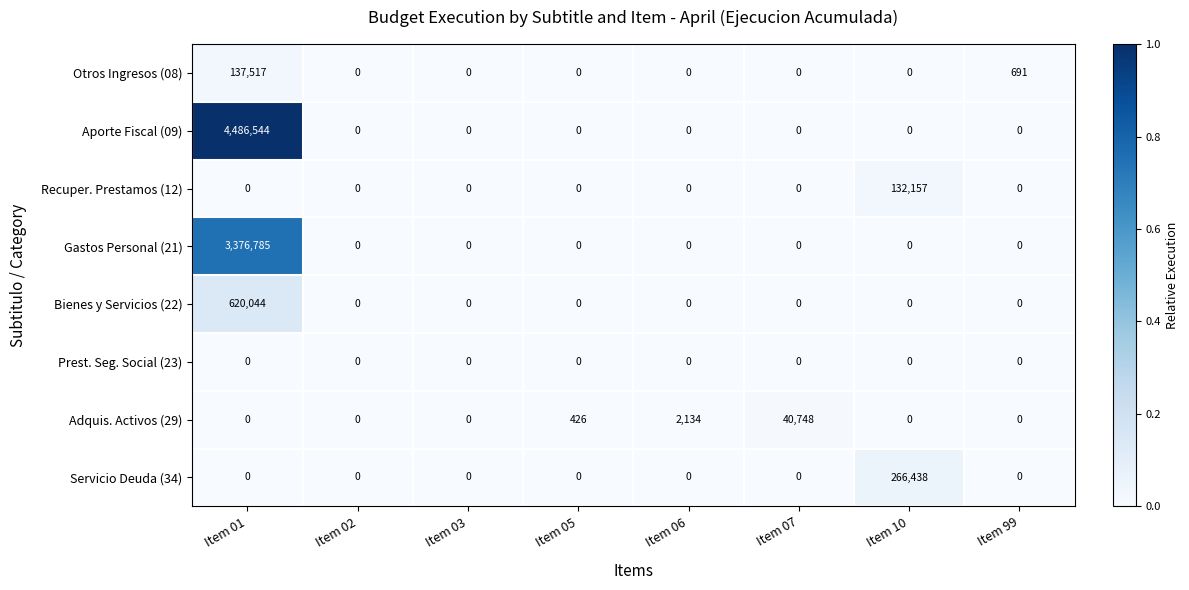

Count the number of categories in the chart.

8